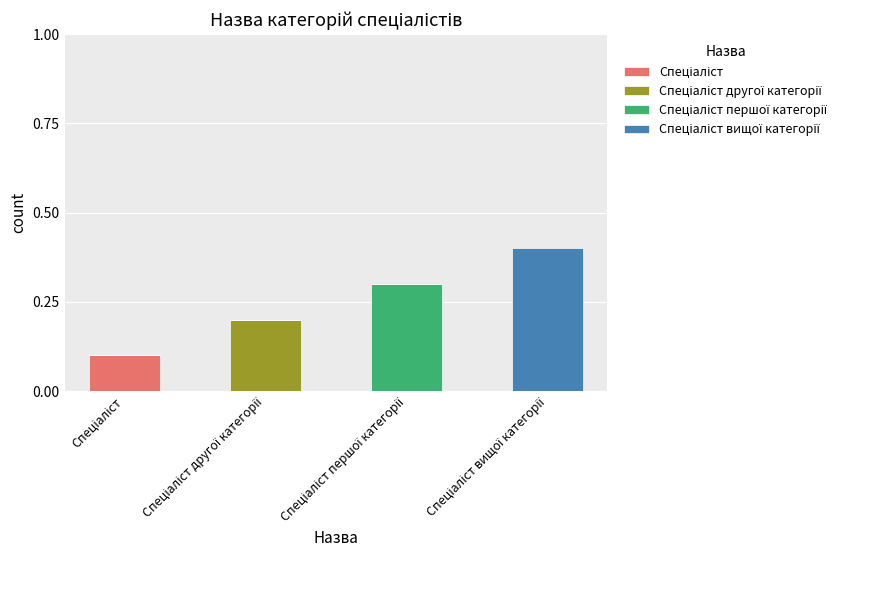

List the series in order of their overall mean, lowest first.

Спеціаліст, Спеціаліст другої категорії, Спеціаліст першої категорії, Спеціаліст вищої категорії